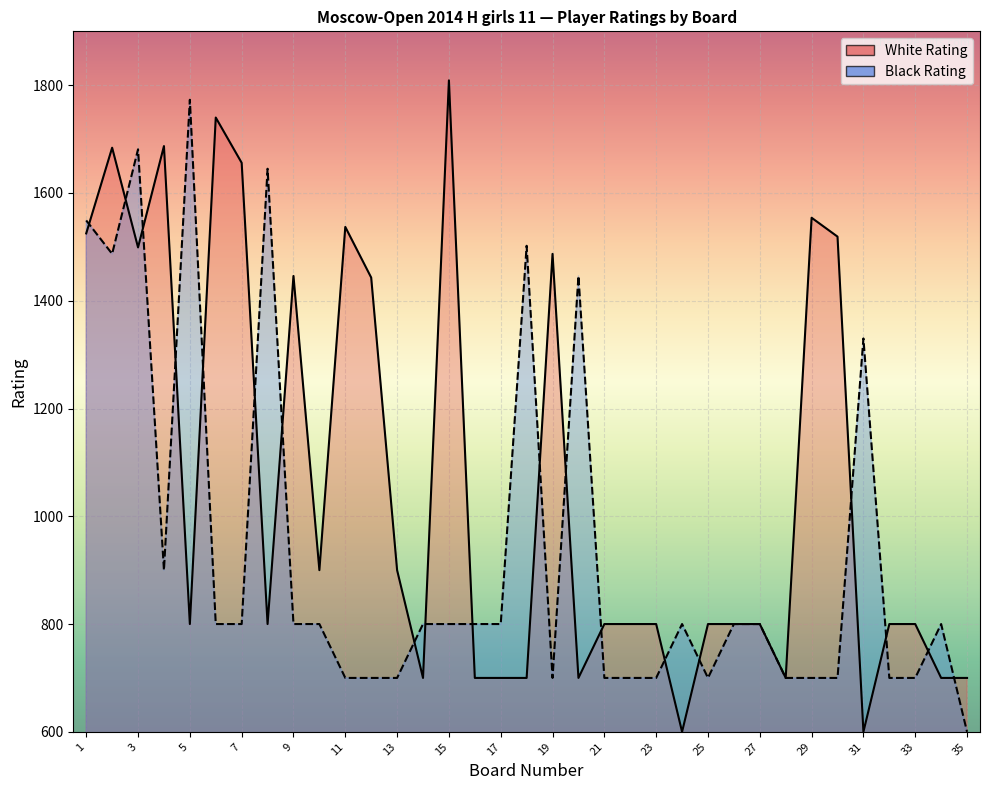

At how many categories does at least one series exceed 1691?

3